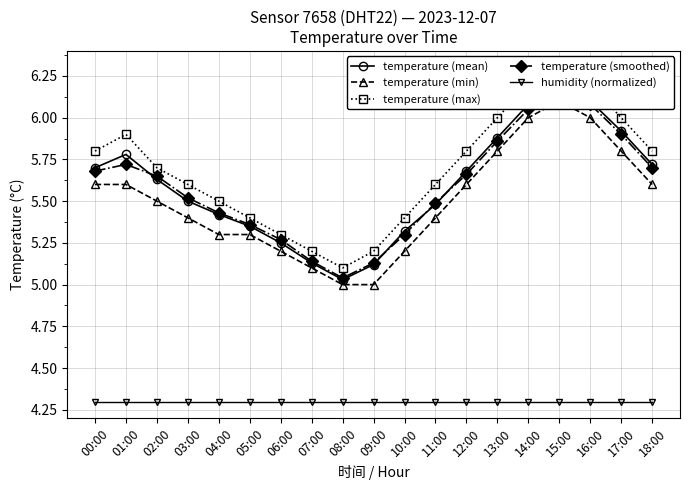

True or false: humidity (normalized) and temperature (mean) intersect in this chart.

False